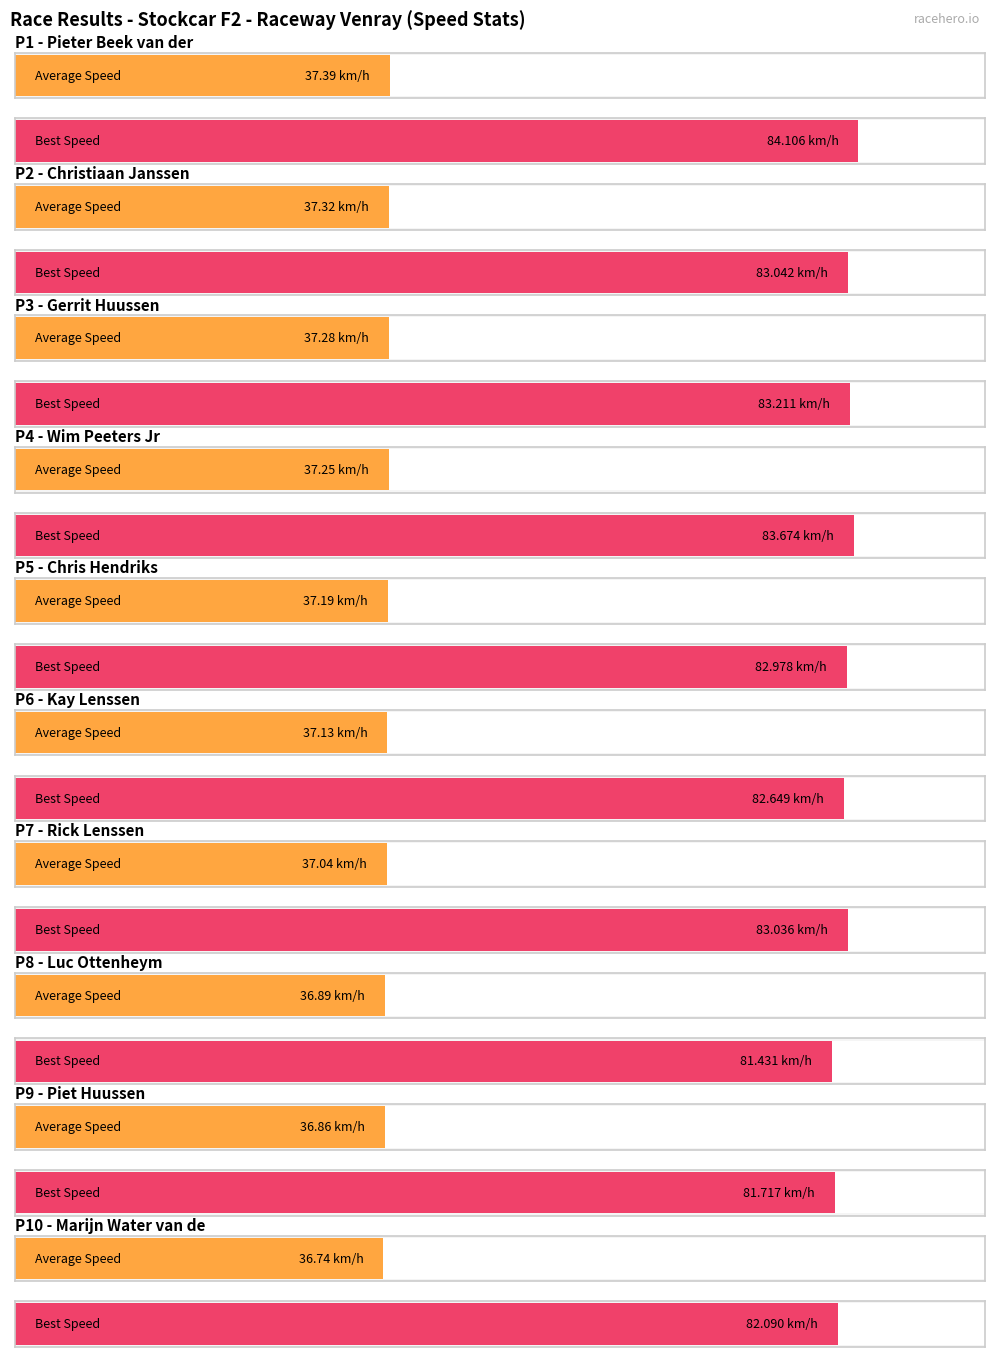

Where does the Best Speed series first go above 81?

Pieter Beek van der